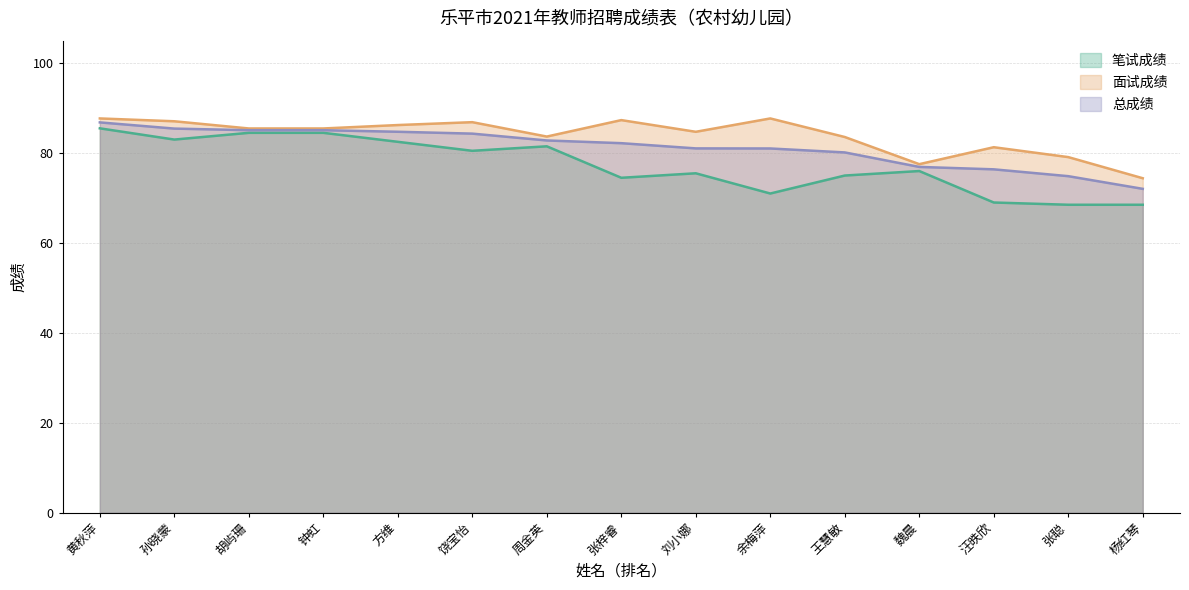

Reading left to right, transcribe all the data shown in this chart.

笔试成绩: 85.5	83.0	84.5	84.5	82.5	80.5	81.5	74.5	75.5	71.0	75.0	76.0	69.0	68.5	68.5
面试成绩: 87.7	87.1	85.5	85.5	86.2	86.9	83.7	87.3	84.7	87.7	83.6	77.5	81.3	79.1	74.4
总成绩: 86.8	85.4	85.1	85.1	84.7	84.3	82.8	82.2	81.0	81.0	80.1	76.9	76.4	74.9	72.0